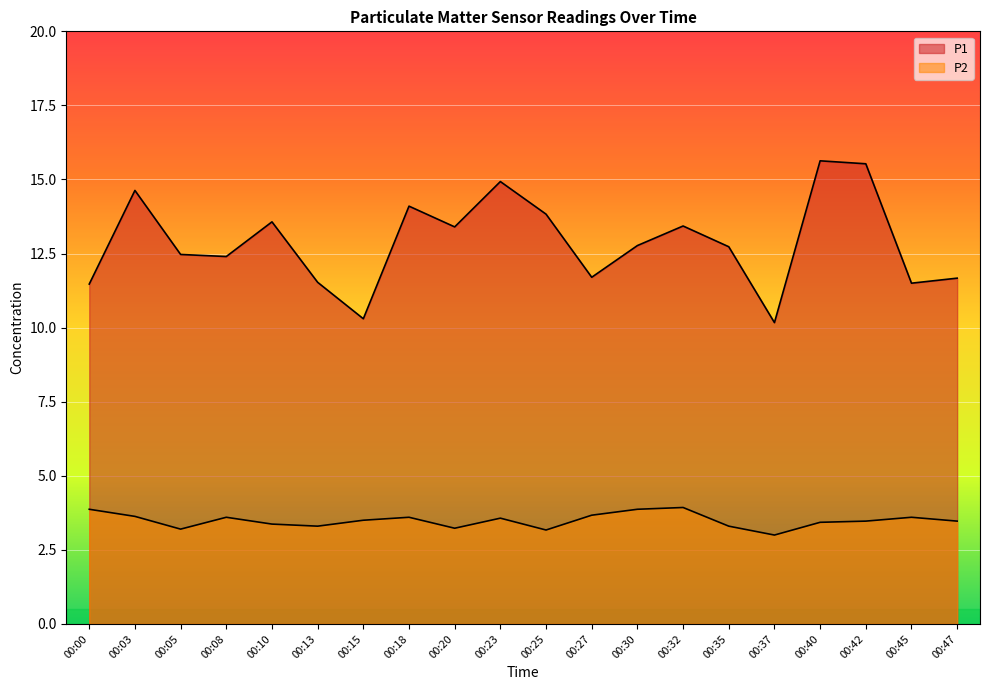

Does the chart display data point markers on the line(s)?

No